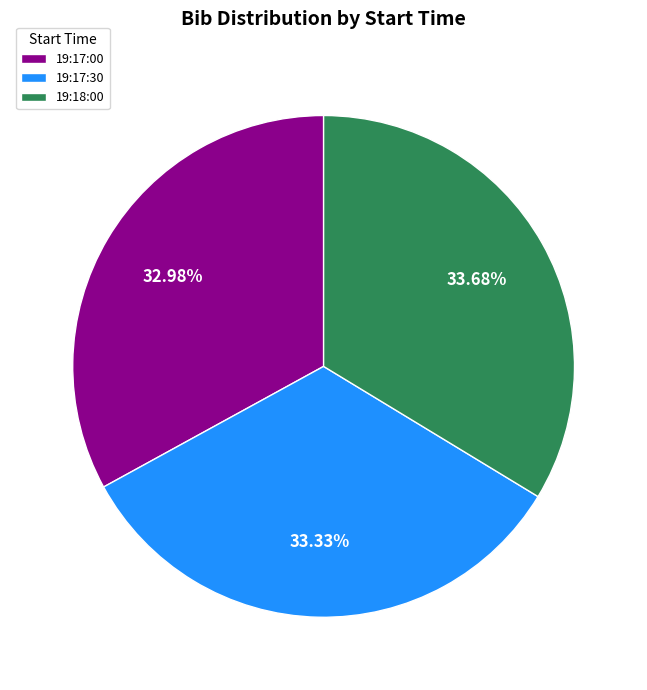

To the nearest percent, what is the difference between the largest and smallest slice percentages?

1%